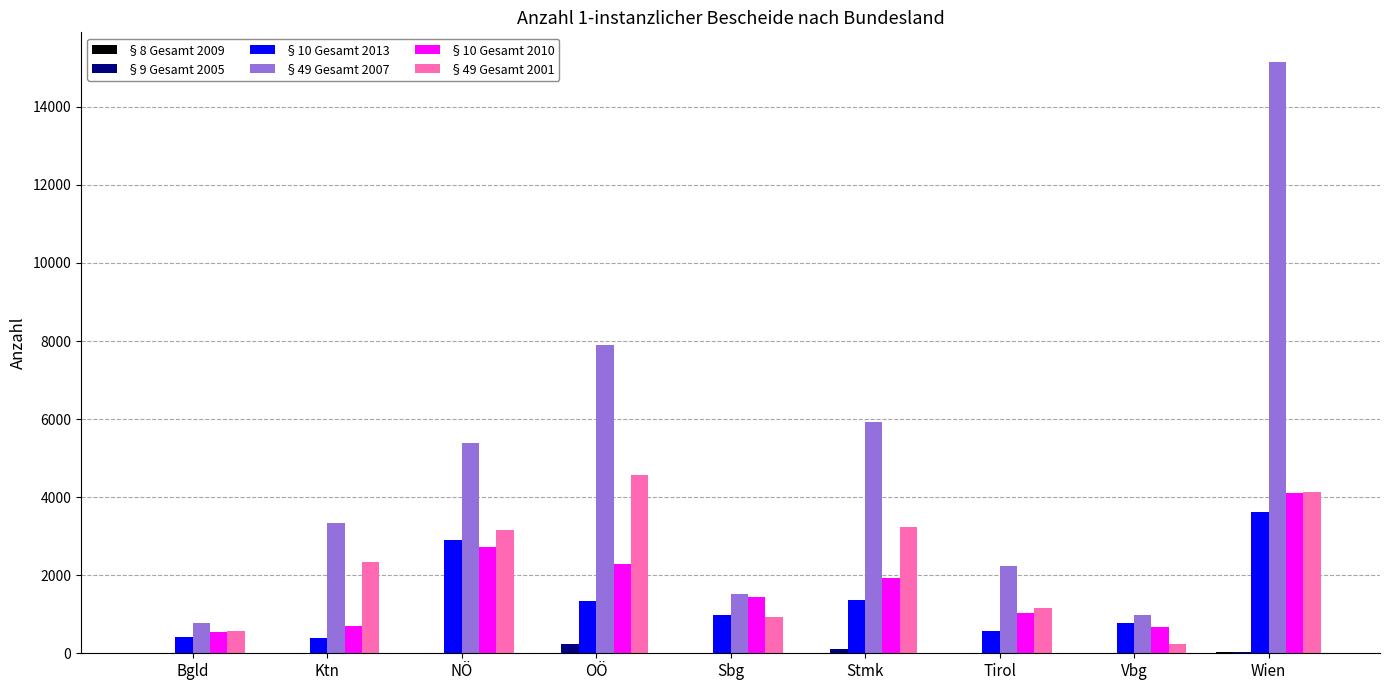

True or false: §49 Gesamt 2007 has a value of 987 at Vbg.

True